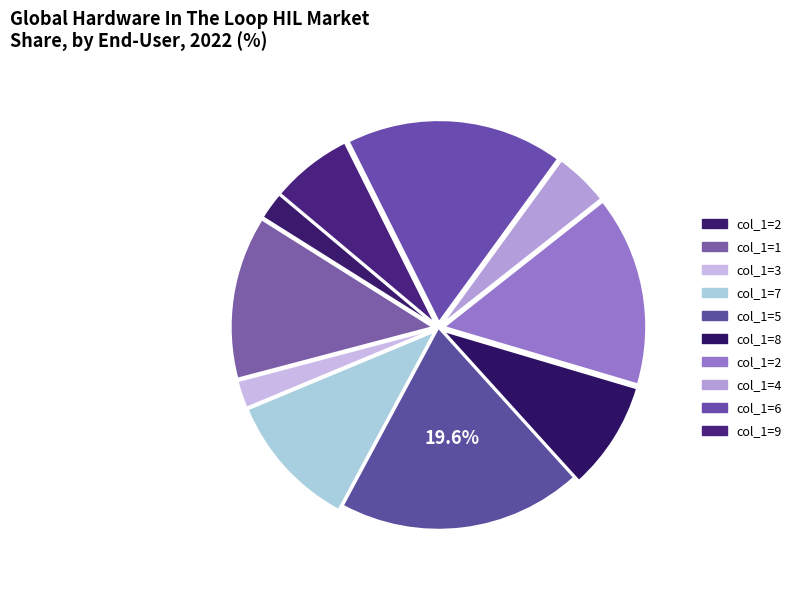

How many segments does this pie chart have?

10